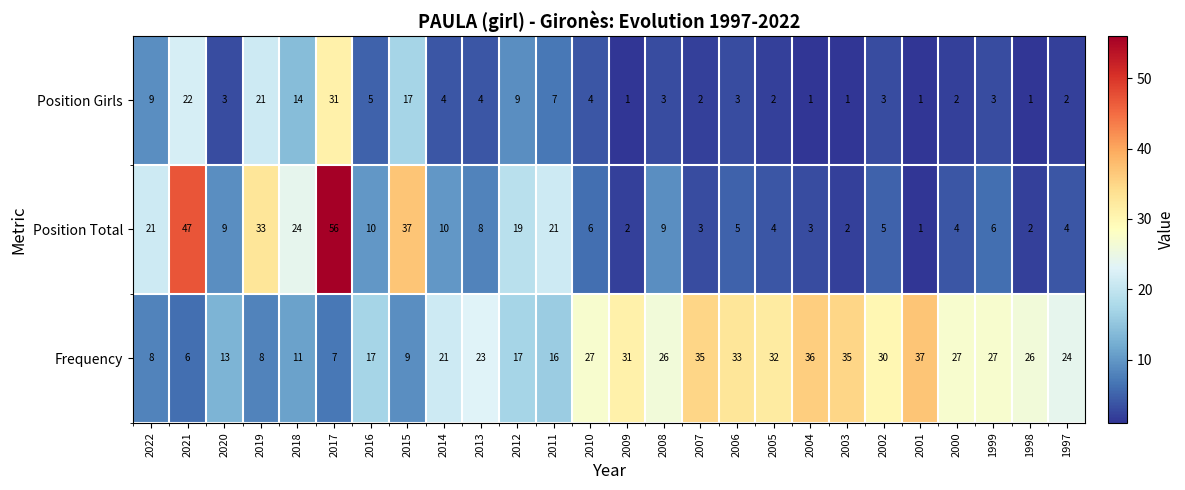

Which label corresponds to the largest value in the chart?

2017